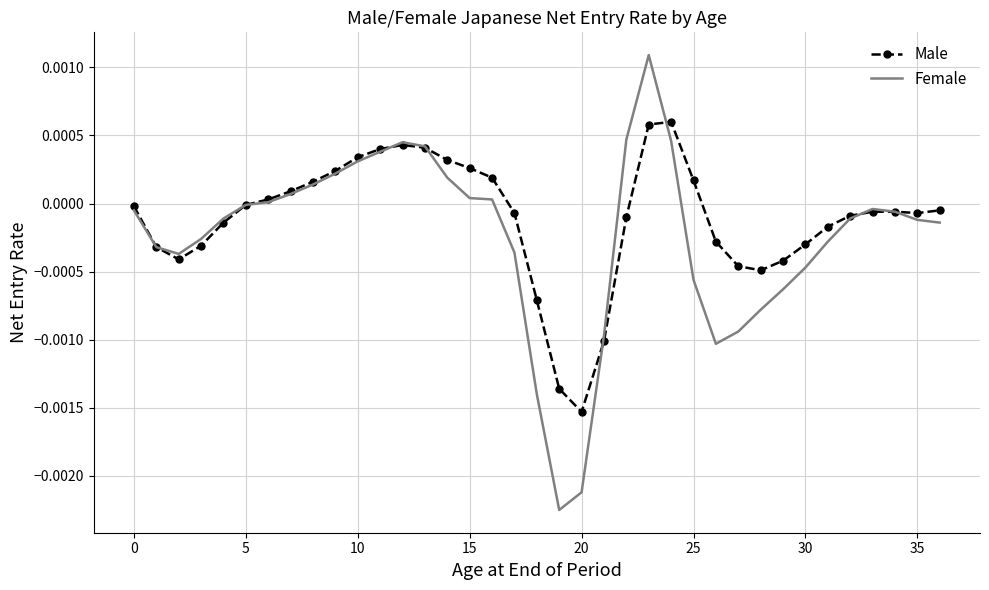

Which series has the widest spread of values?

Female